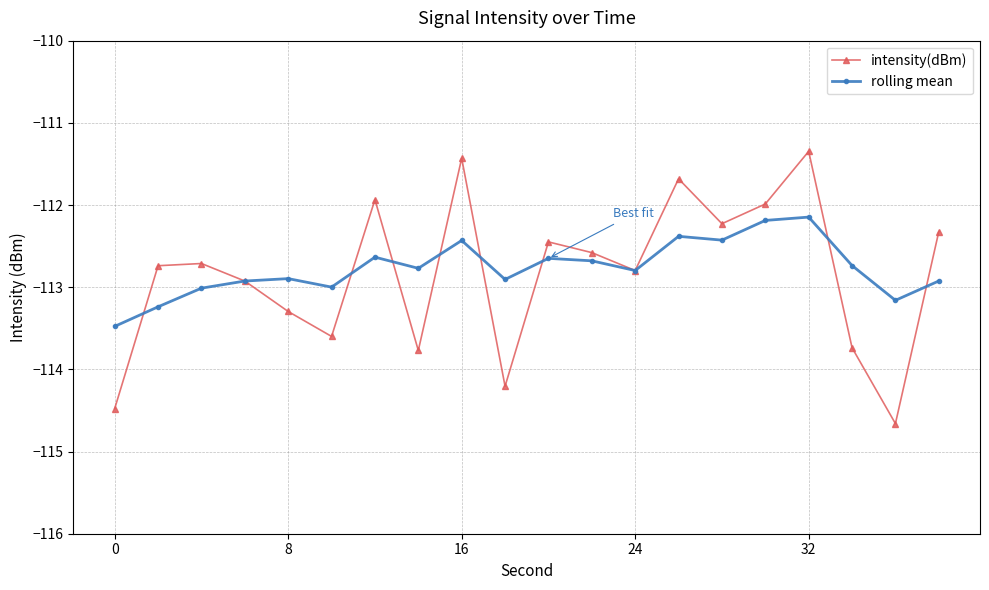

True or false: intensity(dBm) has more than 2 interior local peaks.

True